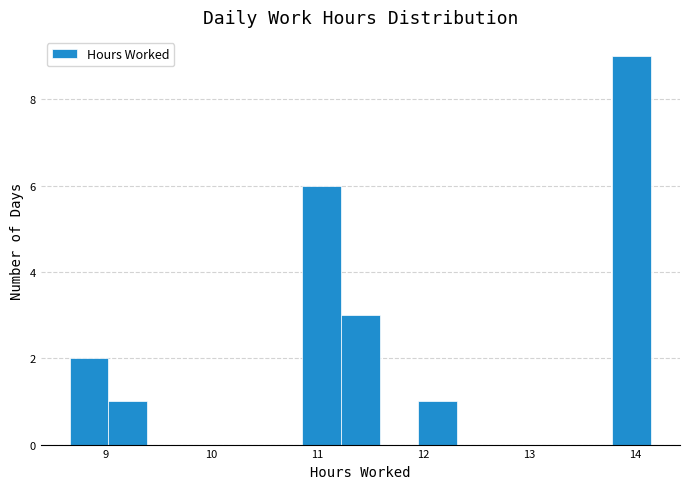

Around what value on the x-axis is the tallest bar? Give the approximate position of its centre, as read against the axis.

14.0